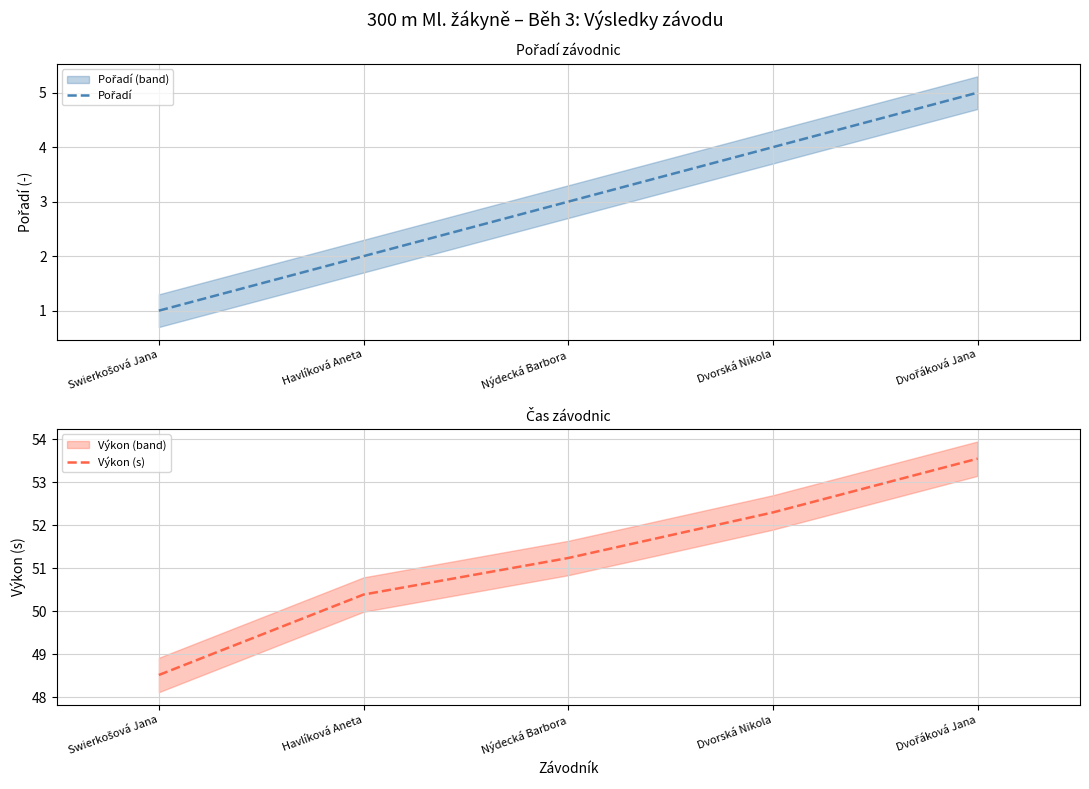

Rank the series at Havlíková Aneta from lowest to highest value.

Pořadí, Výkon (s)